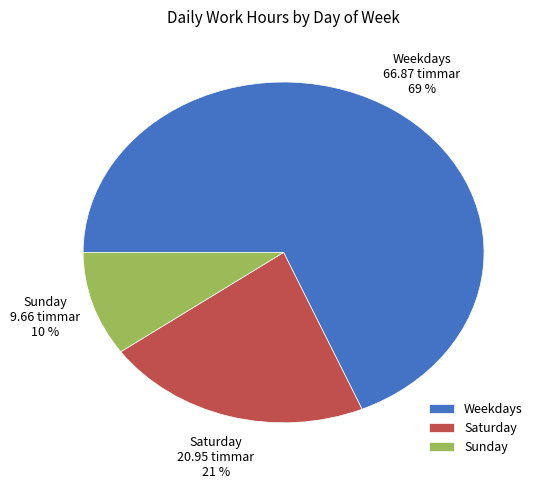

What percentage is the Saturday slice, to the nearest percent?

21%